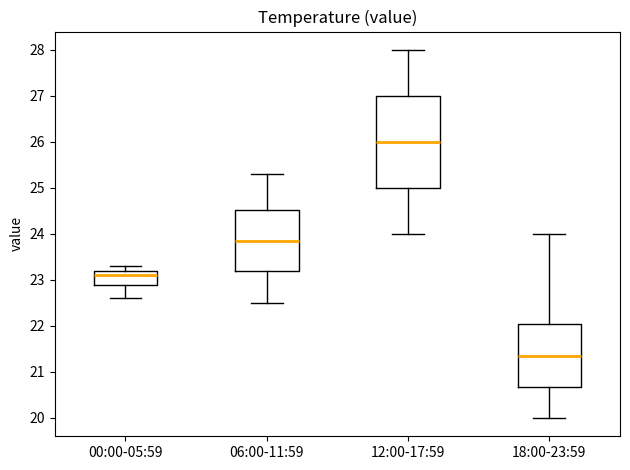

Reading left to right, read every box against the y-axis: the position of its median line, the range the box covers, and the ends of its whiskers. The values are not printed on the chart, so give them approximately, as read against the axis.

00:00-05:59: median 23.1, box 22.9 to 23.2, whiskers 22.6 to 23.3
06:00-11:59: median 23.9, box 23.2 to 24.5, whiskers 22.5 to 25.3
12:00-17:59: median 26.0, box 25.0 to 27.0, whiskers 24.0 to 28.0
18:00-23:59: median 21.4, box 20.7 to 22.1, whiskers 20.0 to 24.0